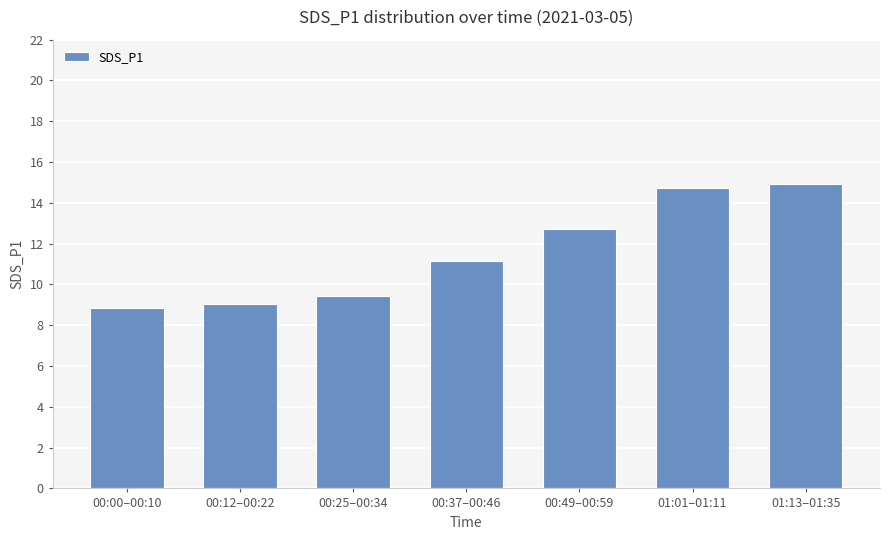

What is the sum of all values?

80.9